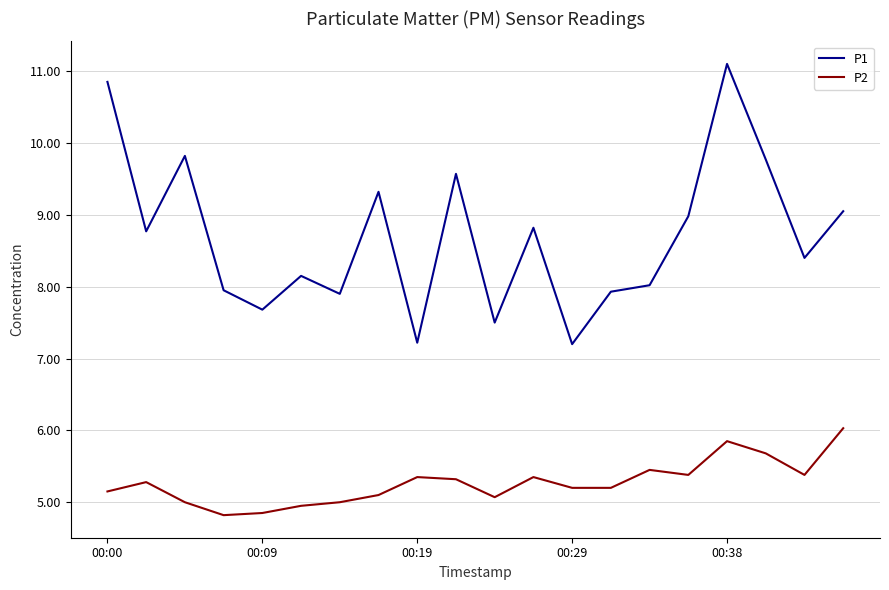

What are all the series names shown in the legend?

P1, P2